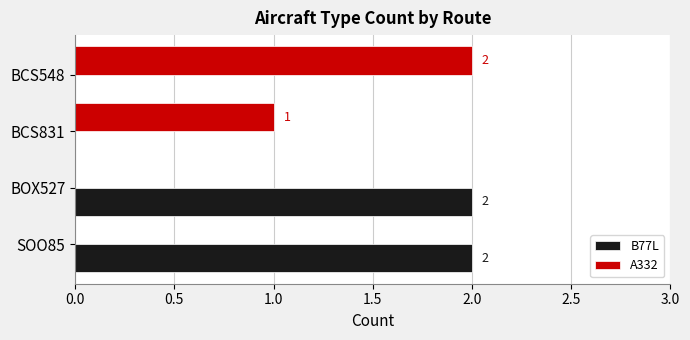

What is the sum of all A332 values?

3